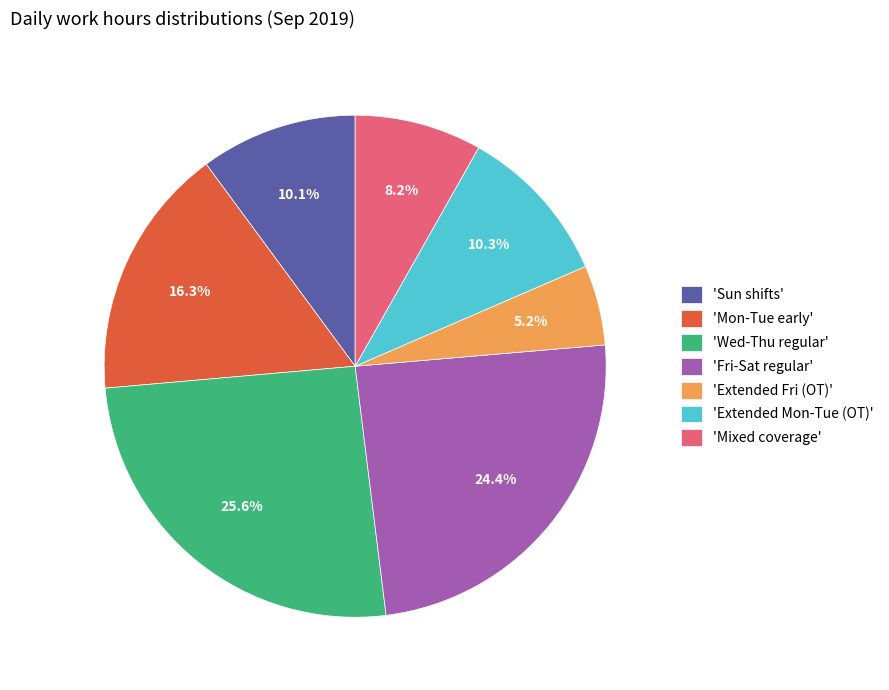

Which slice is the largest?

'Wed-Thu regular'